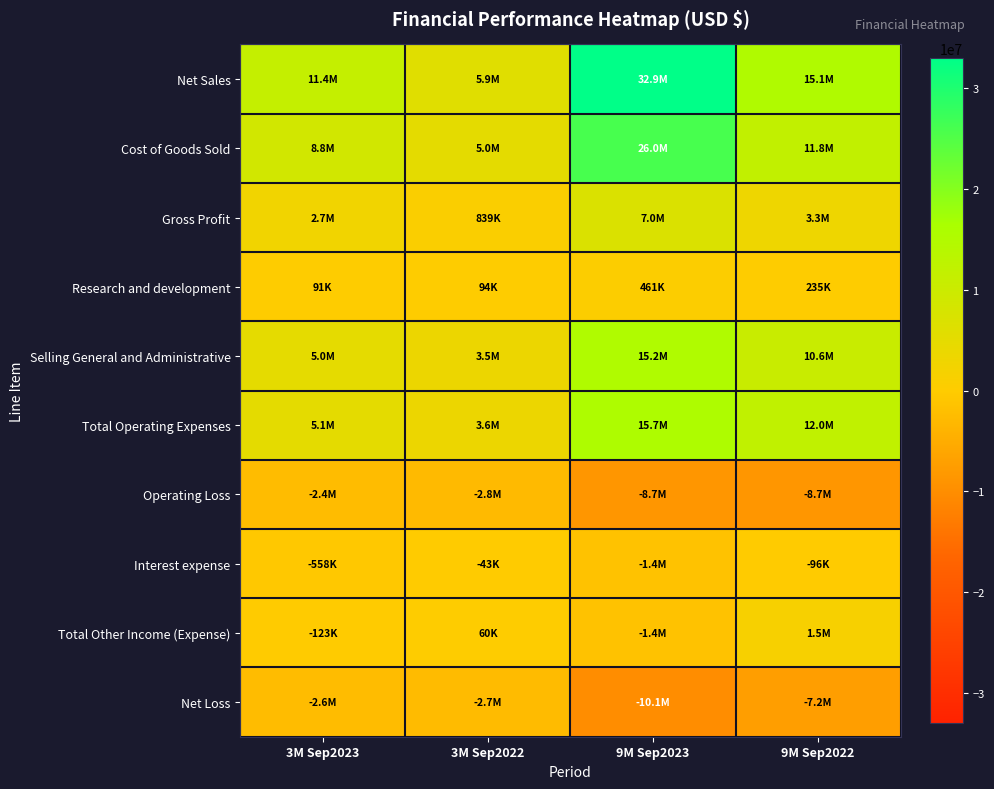

Rank the series by their maximum value, from lowest to highest.

Net Loss, Operating Loss, Interest expense, Research and development, Total Other Income (Expense), Gross Profit, Selling General and Administrative, Total Operating Expenses, Cost of Goods Sold, Net Sales